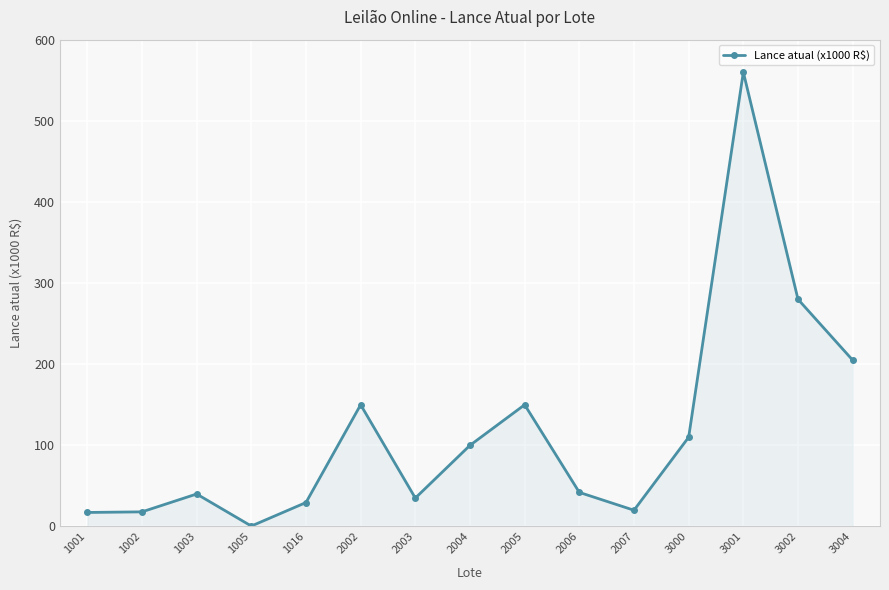

Where is the data nearest to the value 280?

3002